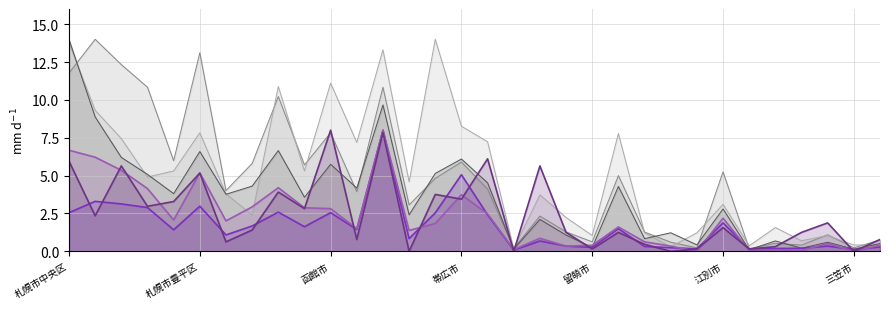

What is the sum of all 赤松健 values?

154.3